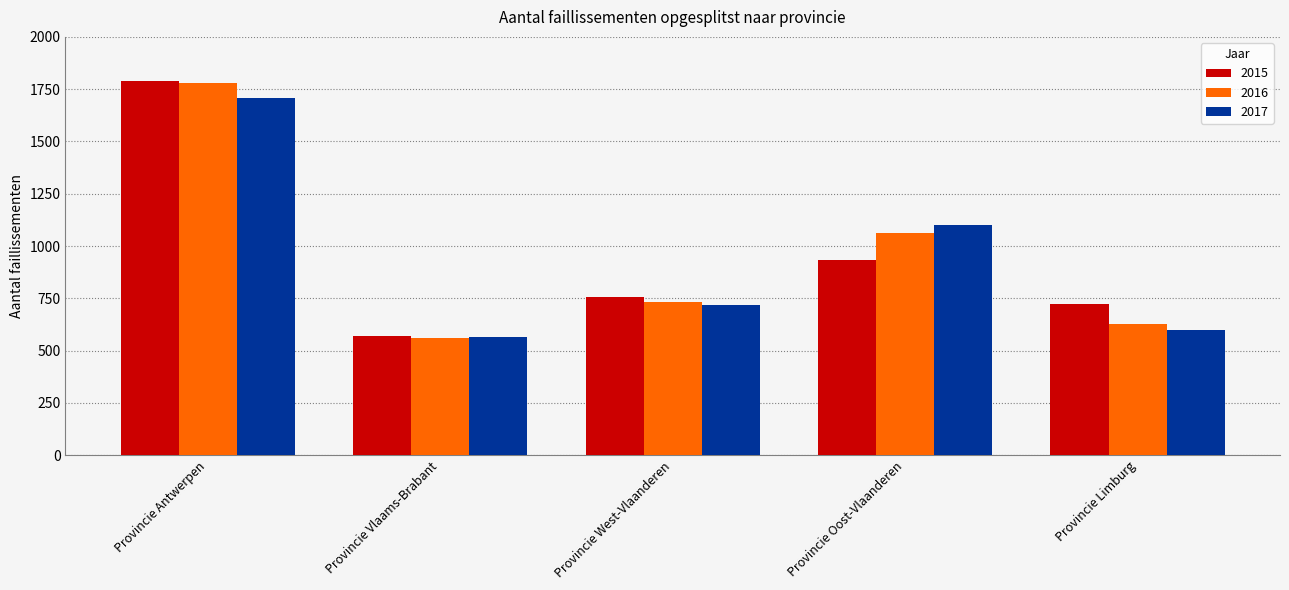

Where does the 2017 series first go above 720?

Provincie Antwerpen